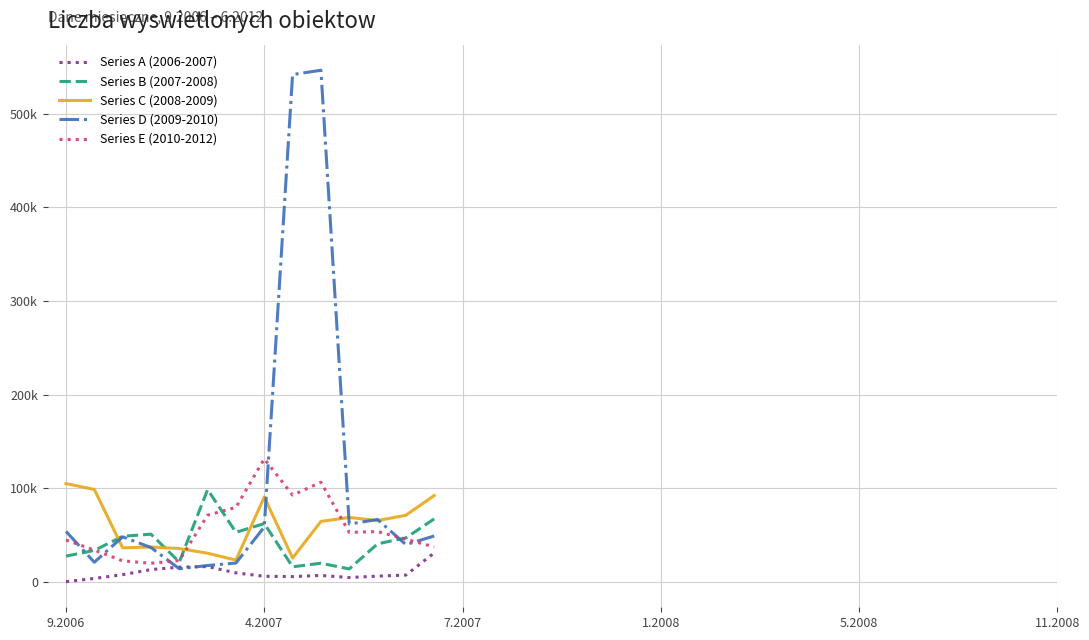

Is this an area chart (filled region under the line)?

No